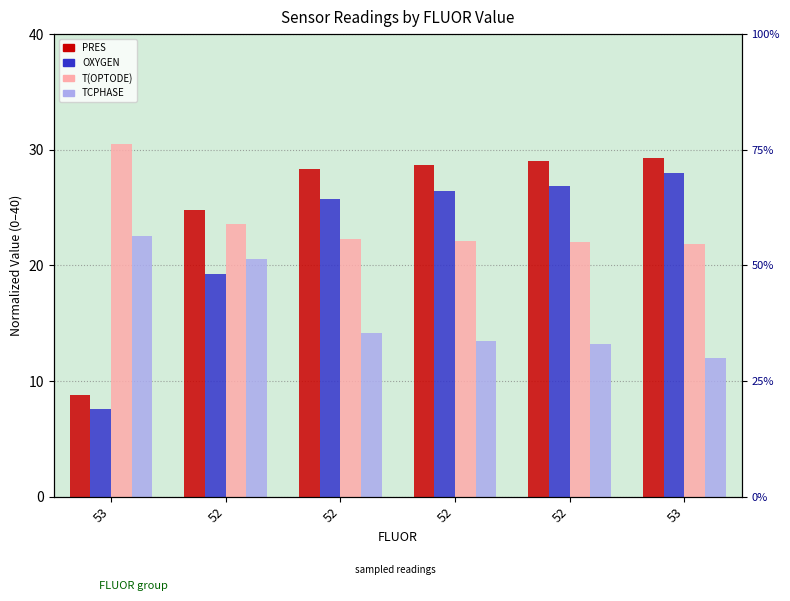

What is the spread (max minus min) of values at 52?

5.5